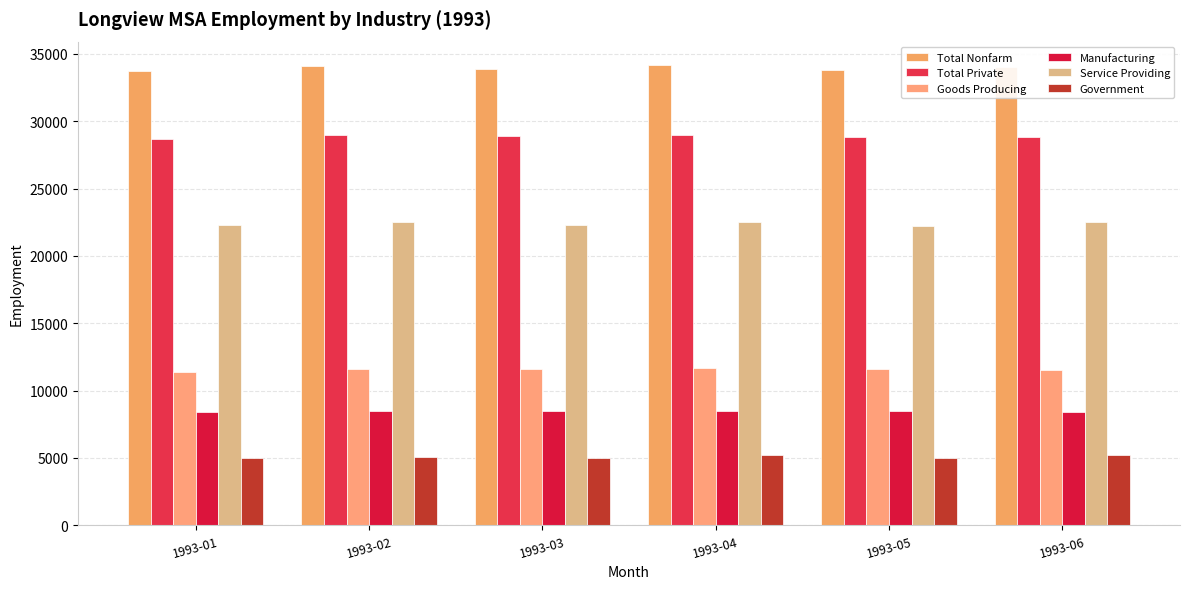

How many bars are there in each group?

6